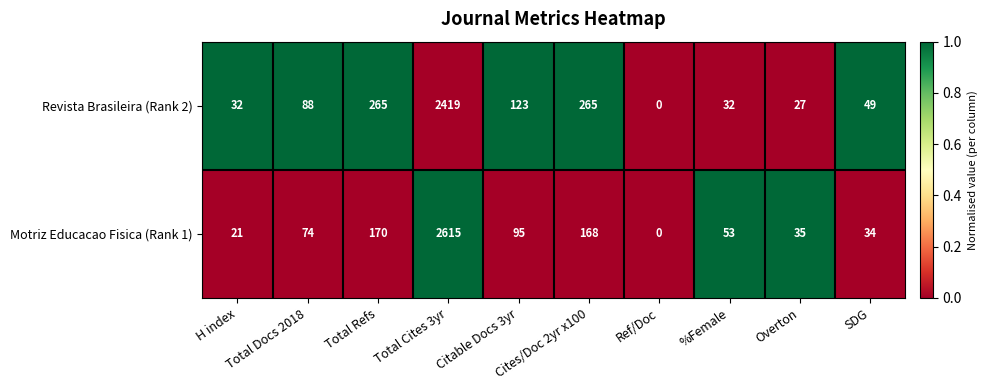

At which label is Motriz Educacao Fisica (Rank 1) closest to 1307?

Total Refs